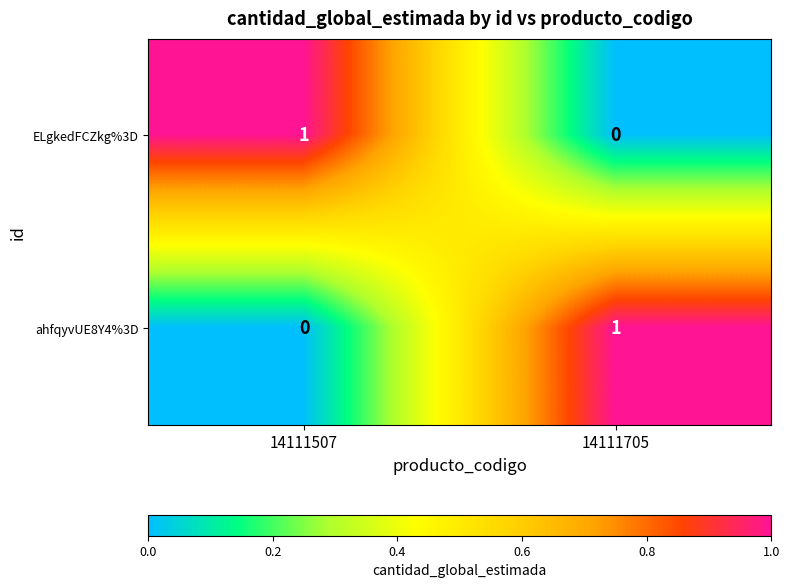

Where is ahfqyvUE8Y4%3D nearest to the value 0?

14111507